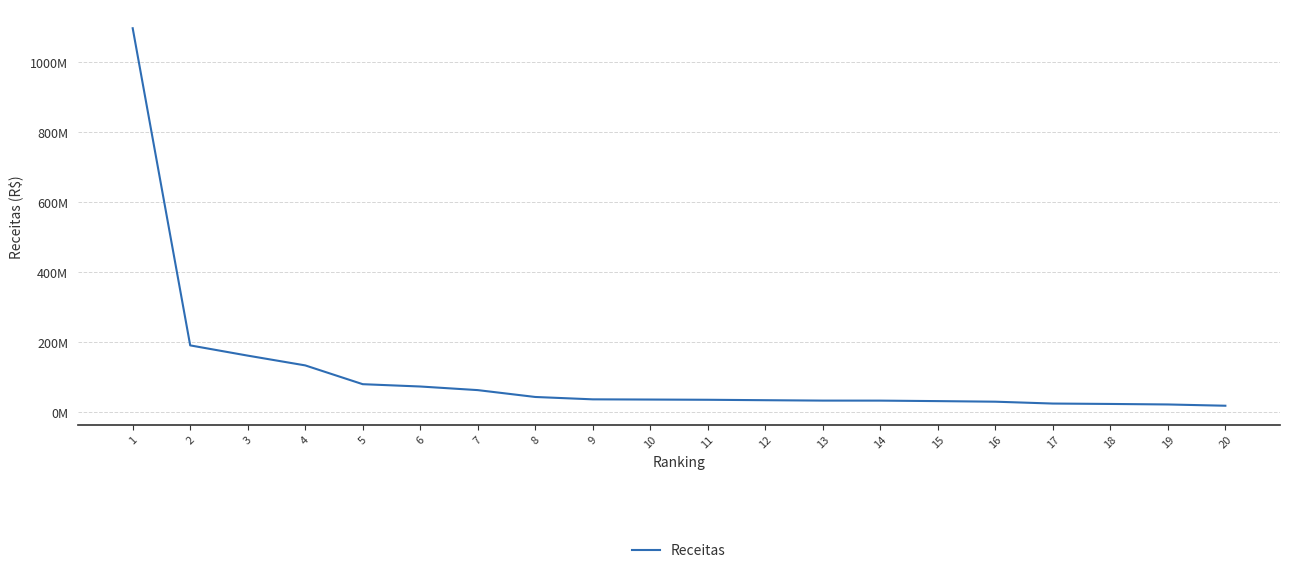

Does the chart display data point markers on the line(s)?

No